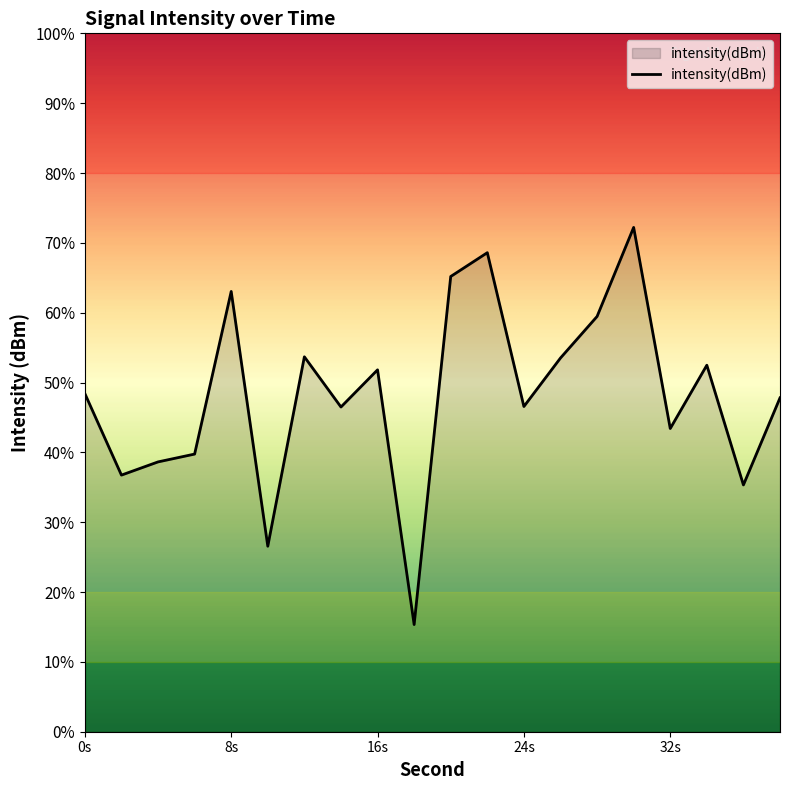

How many interior local peaks (higher than both neighbors) does the data have?

6